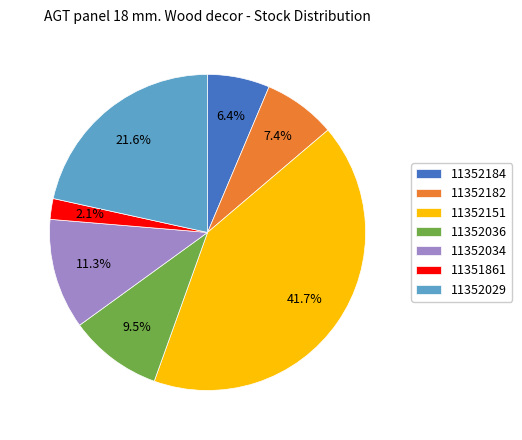

How much of the chart is everything except 11352029?

78.4%